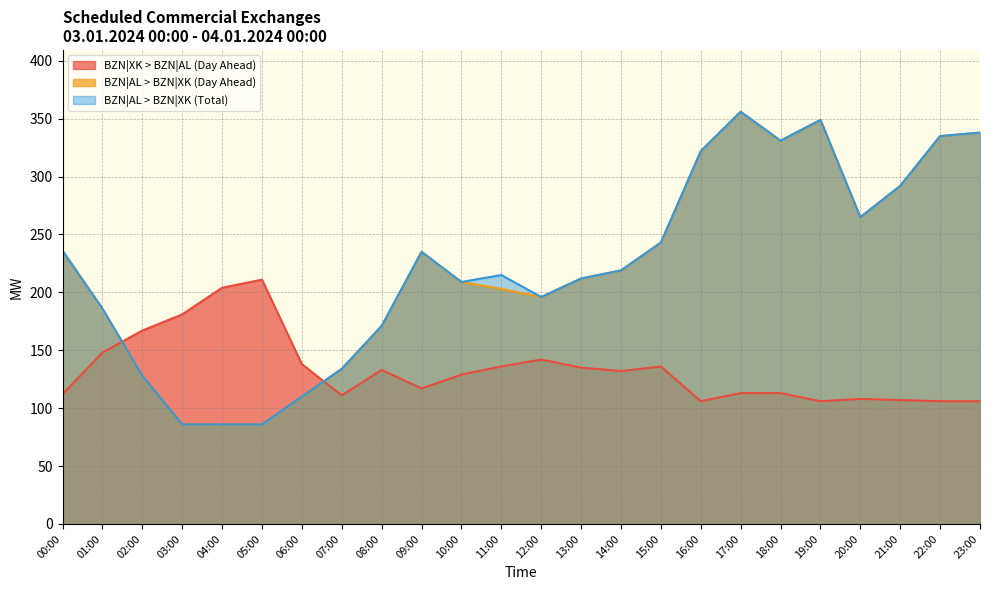

In BZN|AL > BZN|XK (Day Ahead), how many points are higher than both neighbors (excluding endpoints)?

3